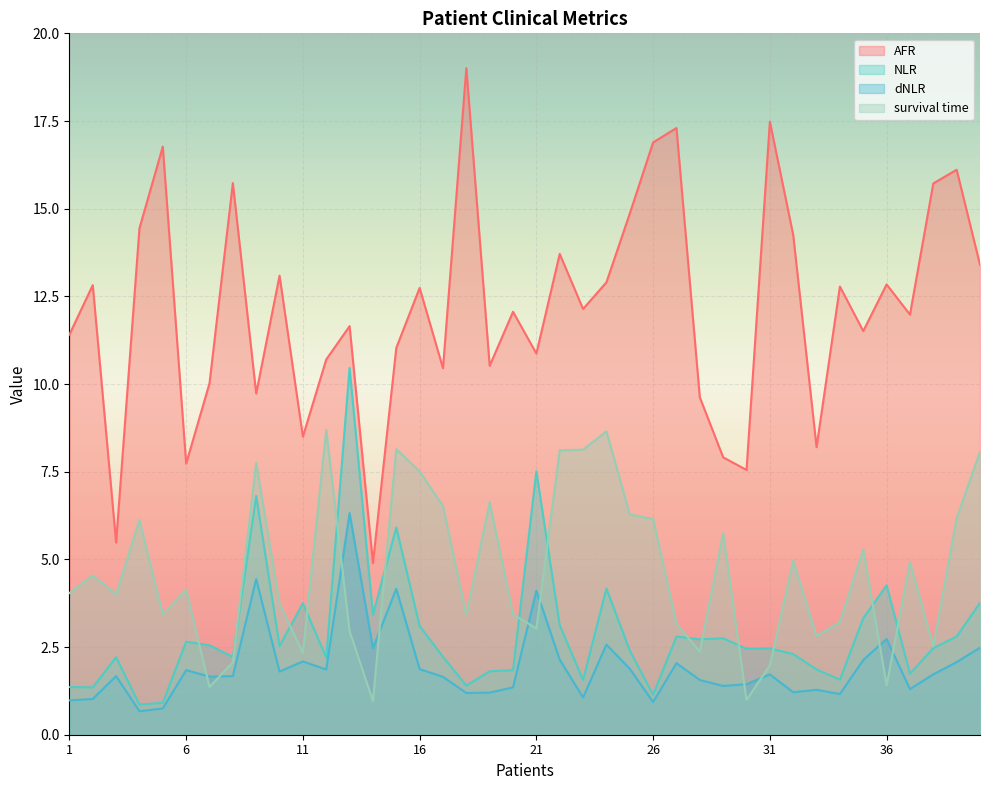

Reading left to right, extract all data points from this chart.

AFR: 11.4	12.8	5.5	14.4	16.8	7.7	10.0	15.7	9.7	13.1	8.5	10.7	11.7	4.9	11.0	12.7	10.4	19.0	10.5	12.1	10.9	13.7	12.1	12.9	14.9	16.9	17.3	9.6	7.9	7.5	17.5	14.2	8.2	12.8	11.5	12.8	12.0	15.7	16.1	13.4
NLR: 1.4	1.4	2.2	0.9	0.9	2.6	2.5	2.2	6.8	2.5	3.8	2.2	10.5	3.4	5.9	3.1	2.2	1.4	1.8	1.8	7.5	3.1	1.6	4.2	2.4	1.1	2.8	2.7	2.8	2.5	2.5	2.3	1.9	1.6	3.3	4.3	1.7	2.5	2.8	3.8
dNLR: 1.0	1.0	1.7	0.7	0.8	1.8	1.7	1.7	4.4	1.8	2.1	1.9	6.3	2.5	4.2	1.9	1.6	1.2	1.2	1.4	4.1	2.1	1.1	2.6	1.9	0.9	2.0	1.6	1.4	1.4	1.7	1.2	1.3	1.2	2.1	2.7	1.3	1.7	2.1	2.5
survival time: 4.0	4.5	4.0	6.1	3.4	4.1	1.4	2.1	7.8	3.7	2.3	8.7	3.0	1.0	8.1	7.5	6.5	3.4	6.6	3.4	3.0	8.1	8.1	8.7	6.3	6.2	3.2	2.4	5.7	1.0	2.0	5.0	2.8	3.2	5.3	1.4	4.9	2.5	6.2	8.1